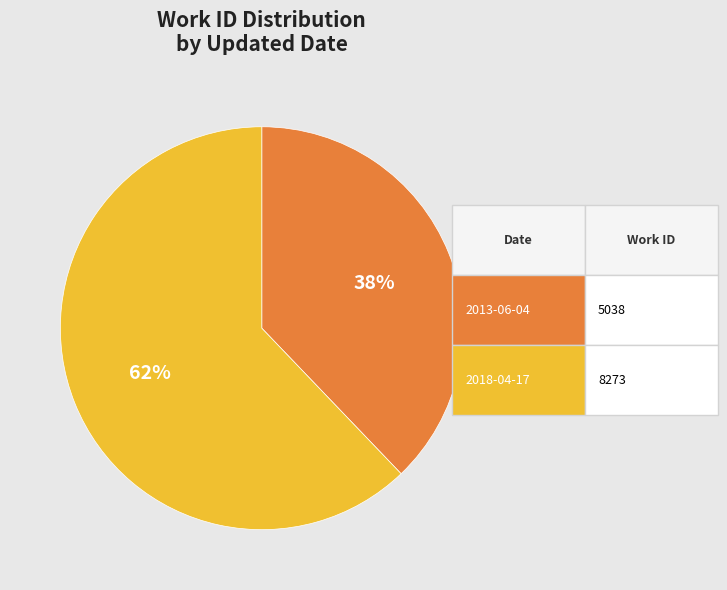

To the nearest percent, what is the average slice percentage?

50%